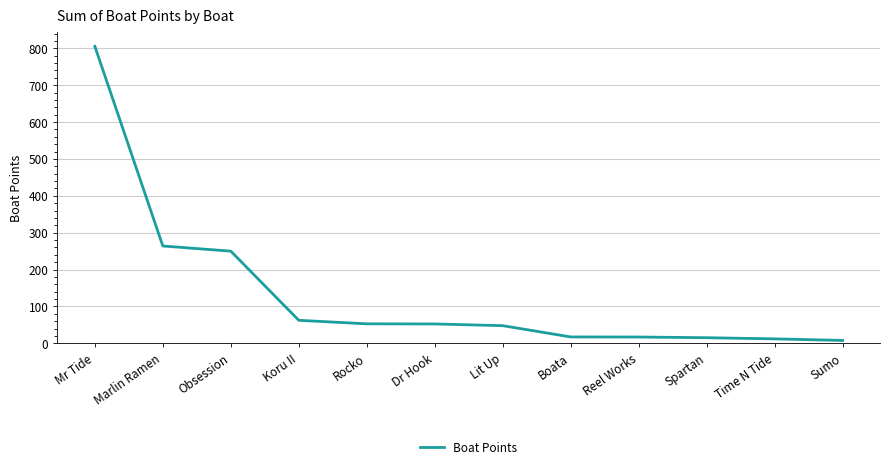

What is the difference between the values at Reel Works and Koru II?

45.3